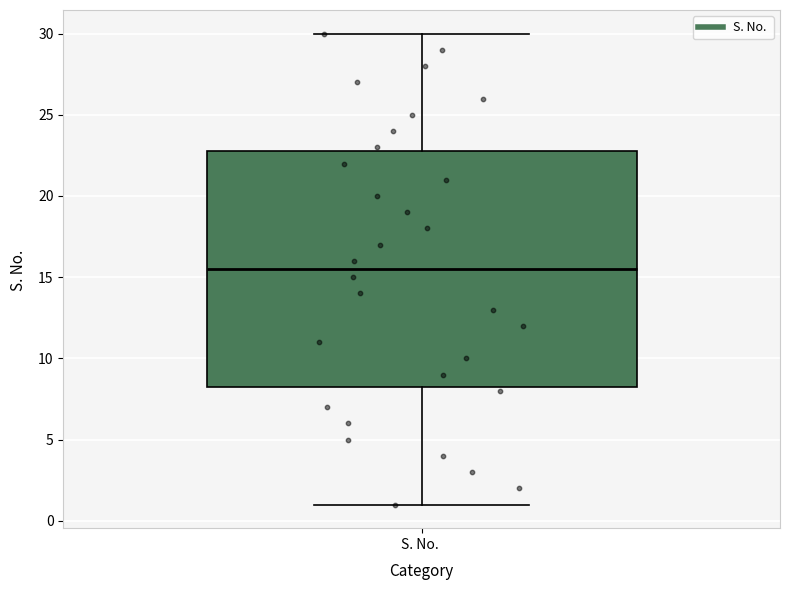

Transcribe this box plot: give where the median line is, the range the box spans, and where the two whiskers end, as read against the y-axis. The values are not printed on the chart, so give them approximately, as read against the axis.

median 15.5, box 8.5 to 23.0, whiskers 1.0 to 30.0